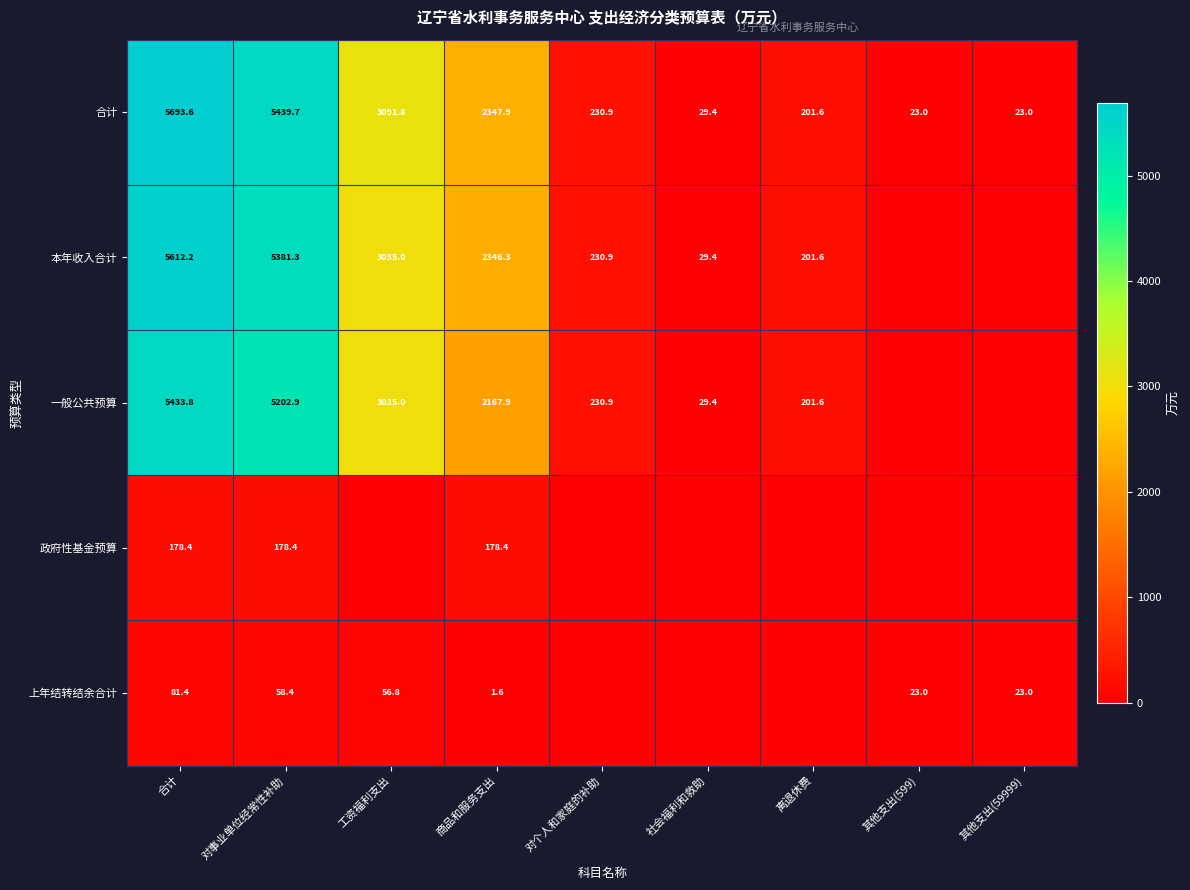

True or false: 上年结转结余合计 has a value of 38.0 at 其他支出(59999).

False